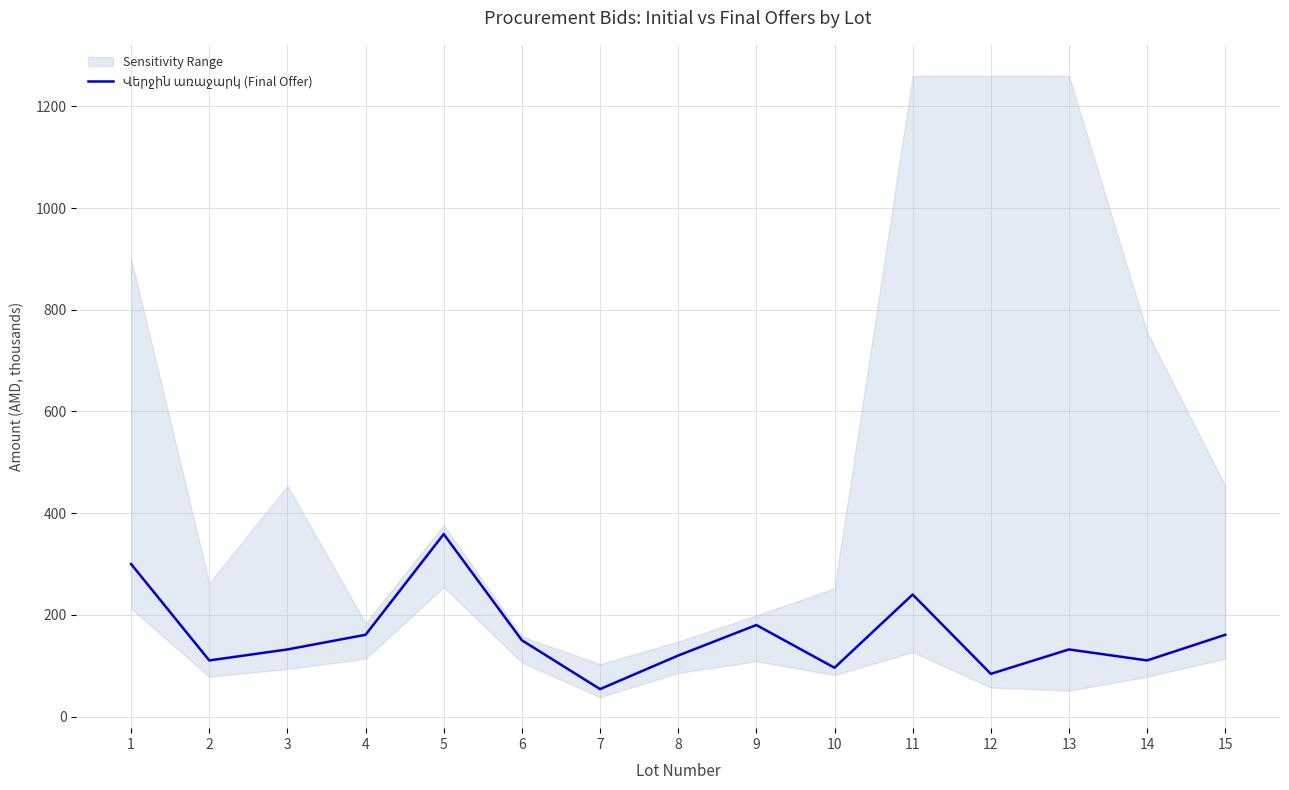

Is it true that the value at 15 is 227.9?

False